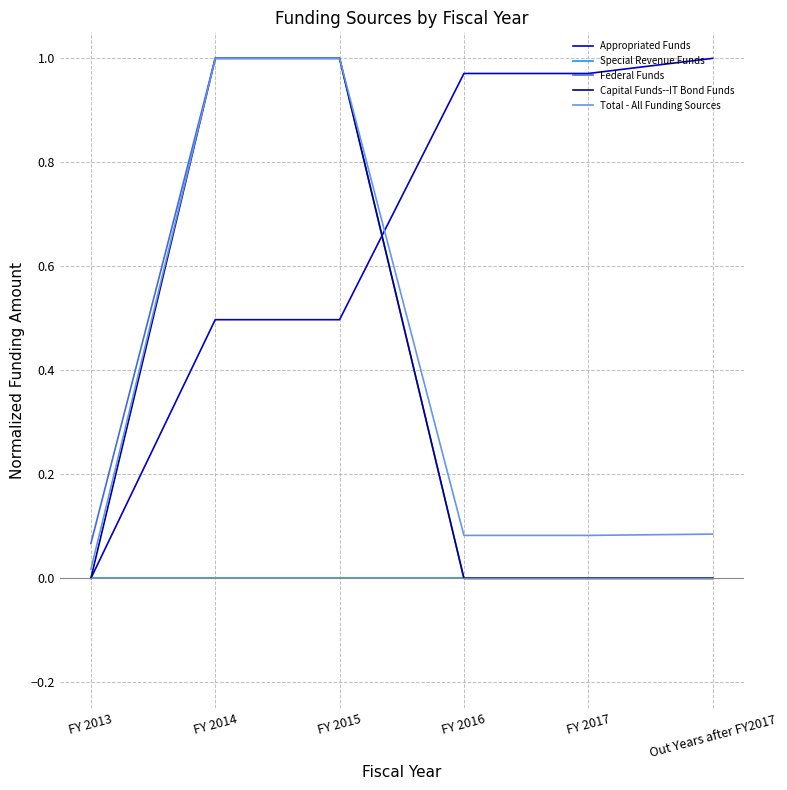

What are all the series names shown in the legend?

Appropriated Funds, Special Revenue Funds, Federal Funds, Capital Funds--IT Bond Funds, Total - All Funding Sources